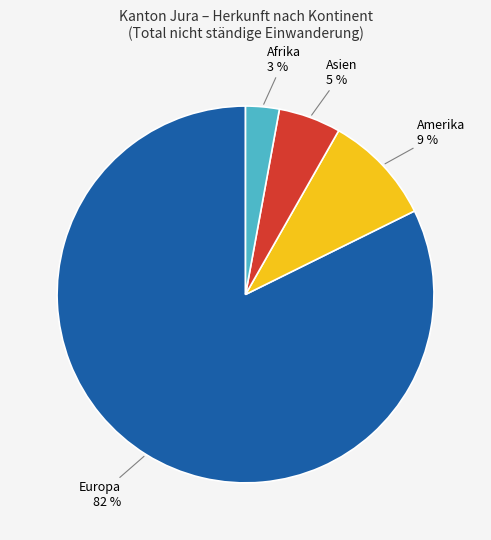

To the nearest percent, what is the average slice percentage?

25%